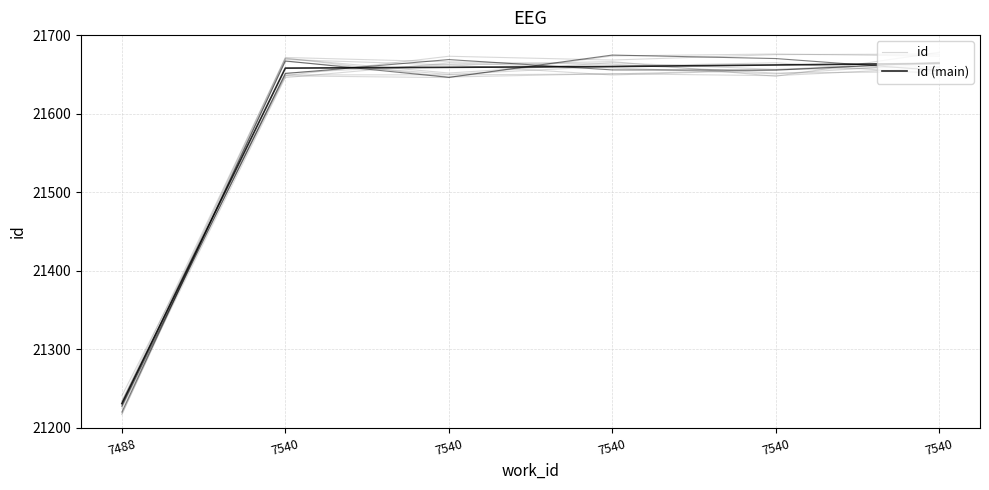

Reading right to left, transcribe all the data shown in this chart.

id: 7540=21653.7	7540=21651.7	7540=21663.0	7540=21666.0	7540=21671.5	7488=21227.2
id (main): 7540=21664.0	7540=21662.0	7540=21660.0	7540=21659.0	7540=21658.0	7488=21231.0